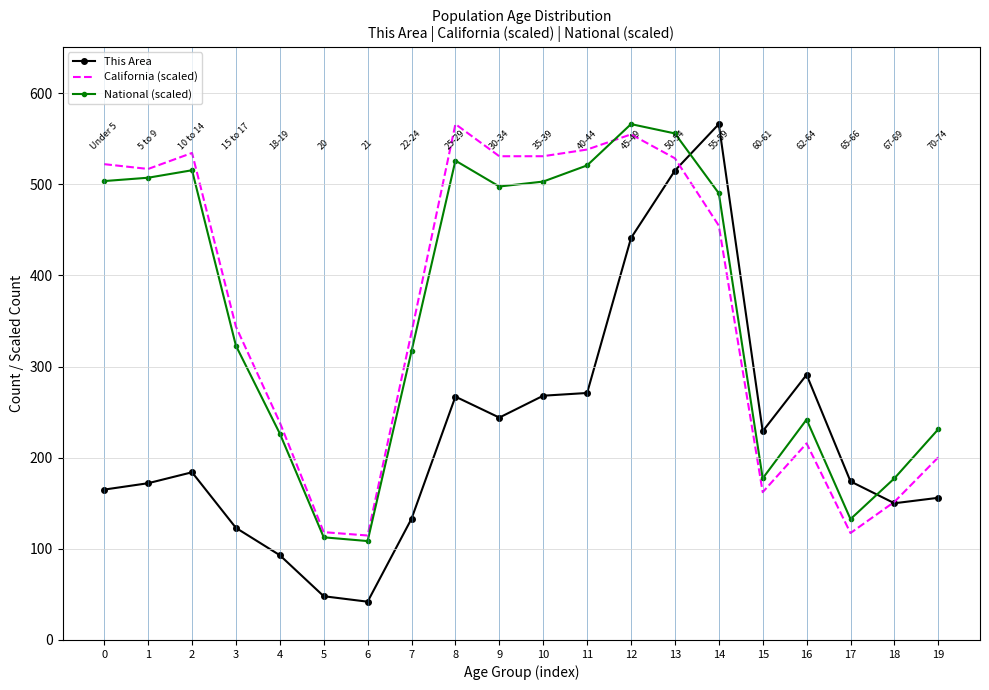

What is the smallest value displayed?

42.0